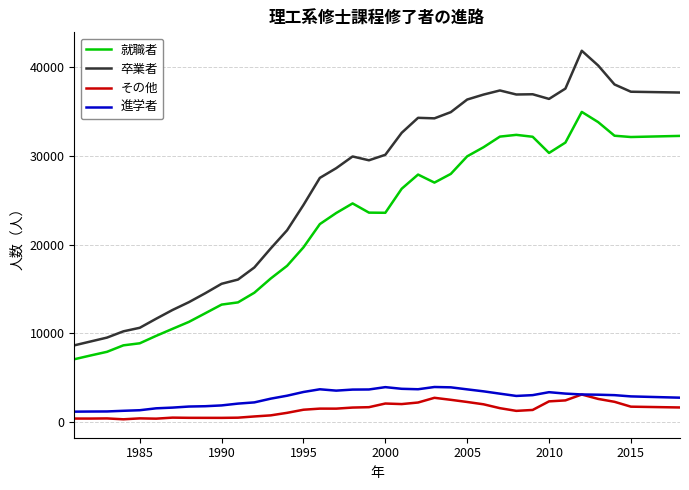

In 卒業者, how many points are higher than both neighbors (excluding endpoints)?

5